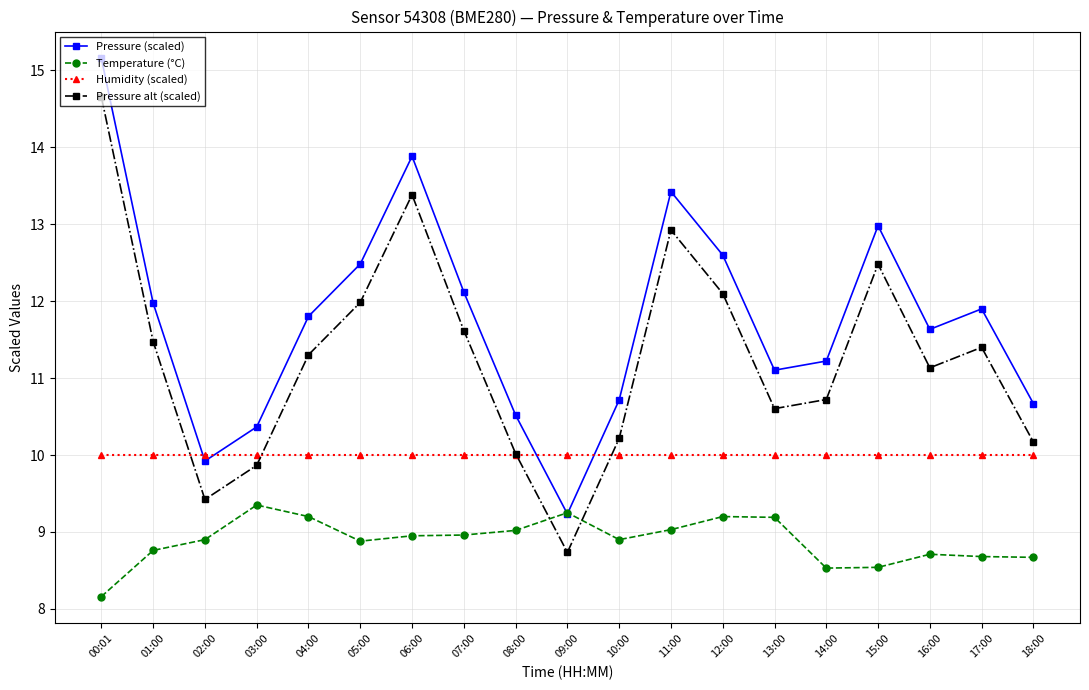

List the series in order of their overall mean, highest first.

Pressure (scaled), Pressure alt (scaled), Humidity (scaled), Temperature (°C)